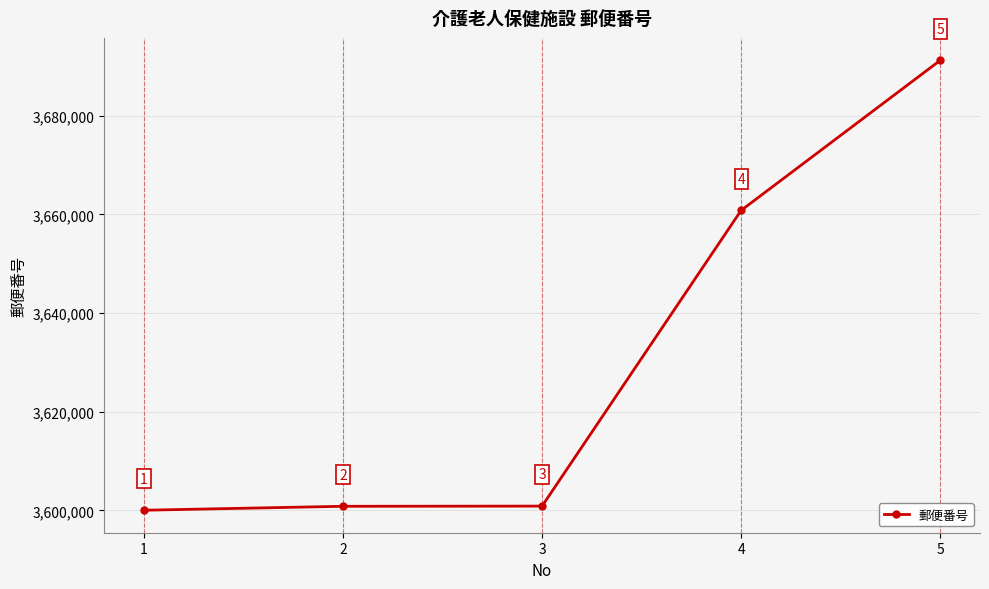

How many distinct data groups are displayed?

1